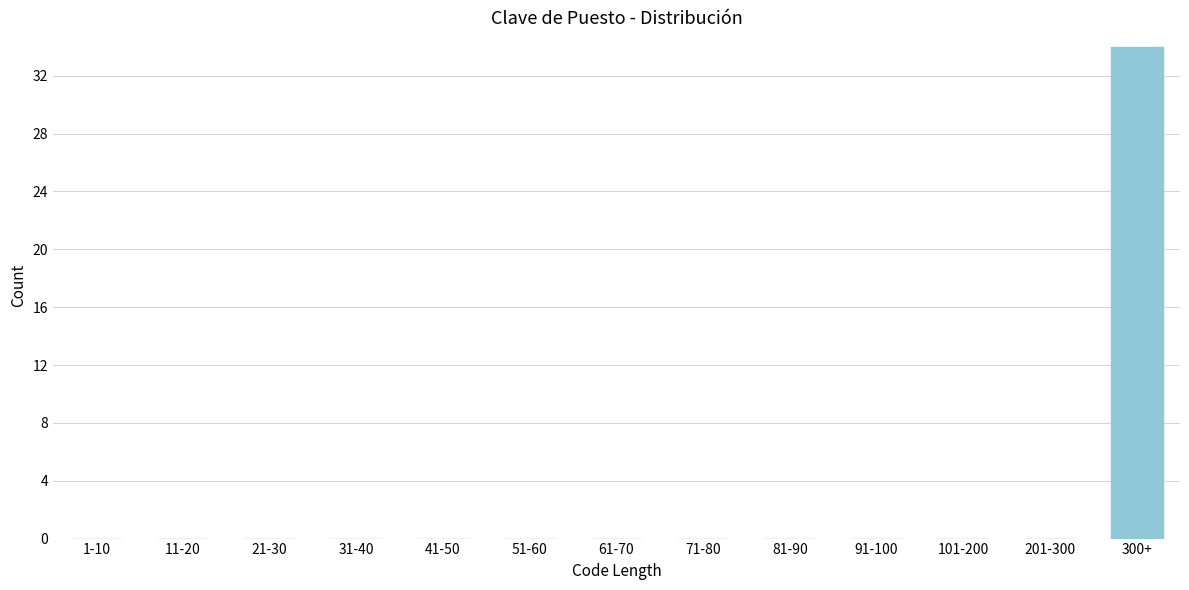

Reading left to right, transcribe all the data shown in this chart.

1-10=0	11-20=0	21-30=0	31-40=0	41-50=0	51-60=0	61-70=0	71-80=0	81-90=0	91-100=0	101-200=0	201-300=0	300+=34